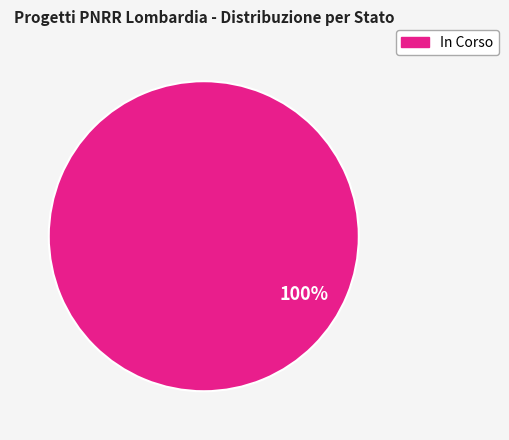

Does any single category account for the majority?

Yes